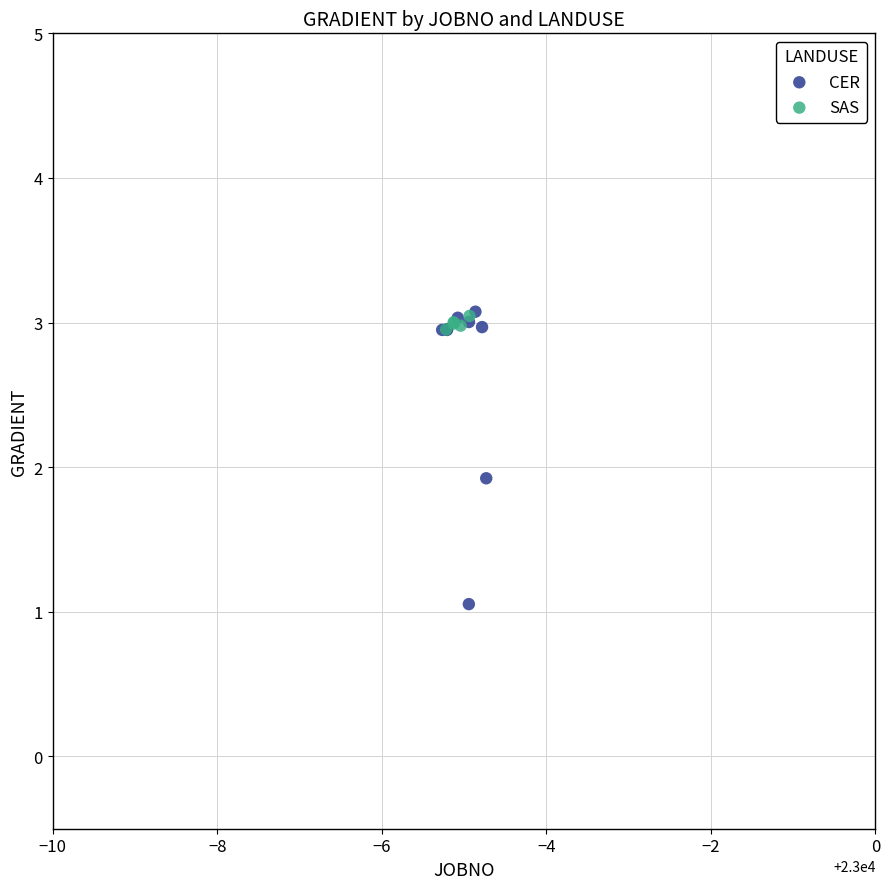

Which series has the largest Y range (max minus min)?

CER